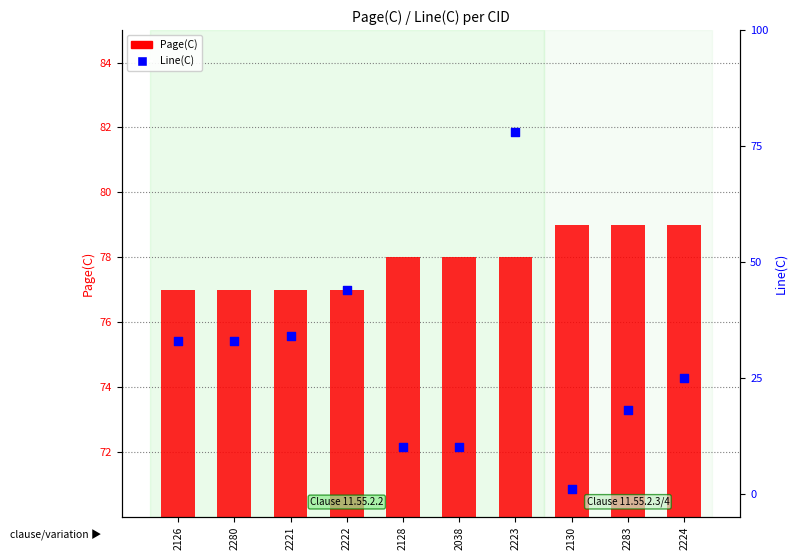

At how many categories does at least one series exceed 62?

10